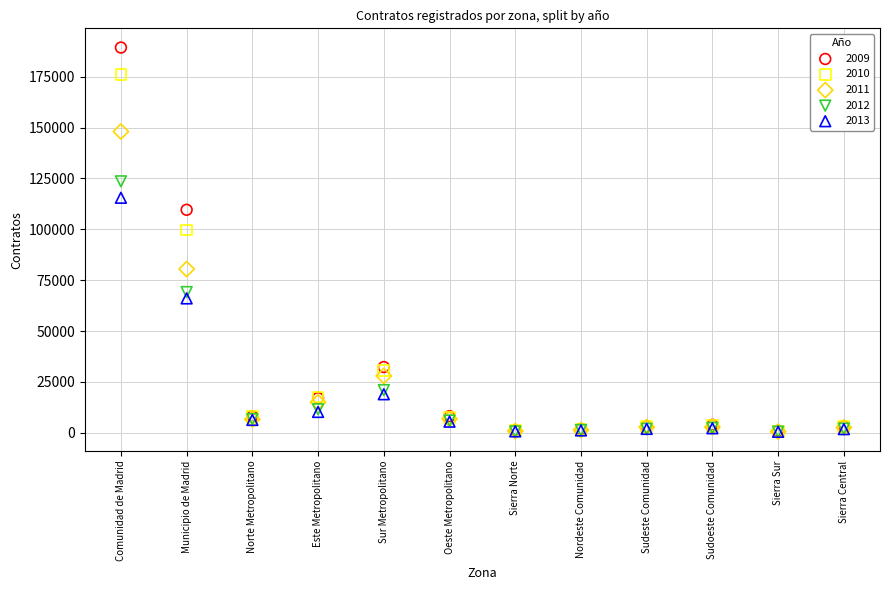

Across all series, what Y value is closest to 94928?

99646